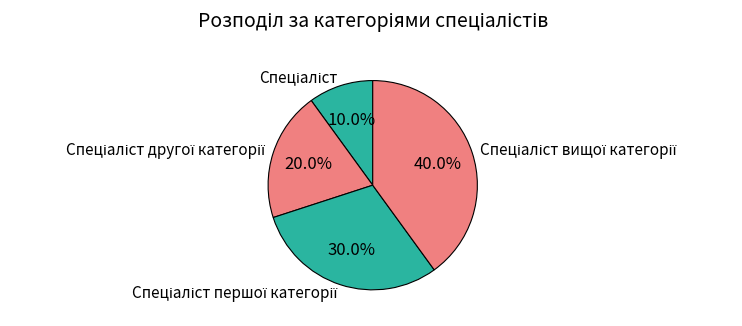

Which slice is the smallest?

Спеціаліст